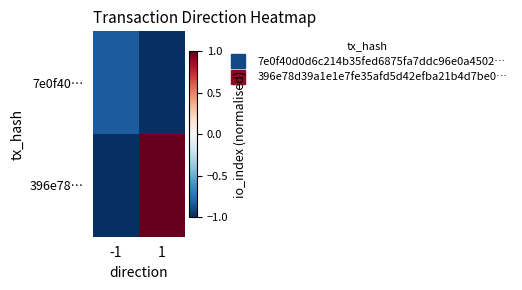

Reading right to left, extract all data points from this chart.

7e0f40…: 1=-1.0	-1=-0.8
396e78…: 1=1.0	-1=-1.0